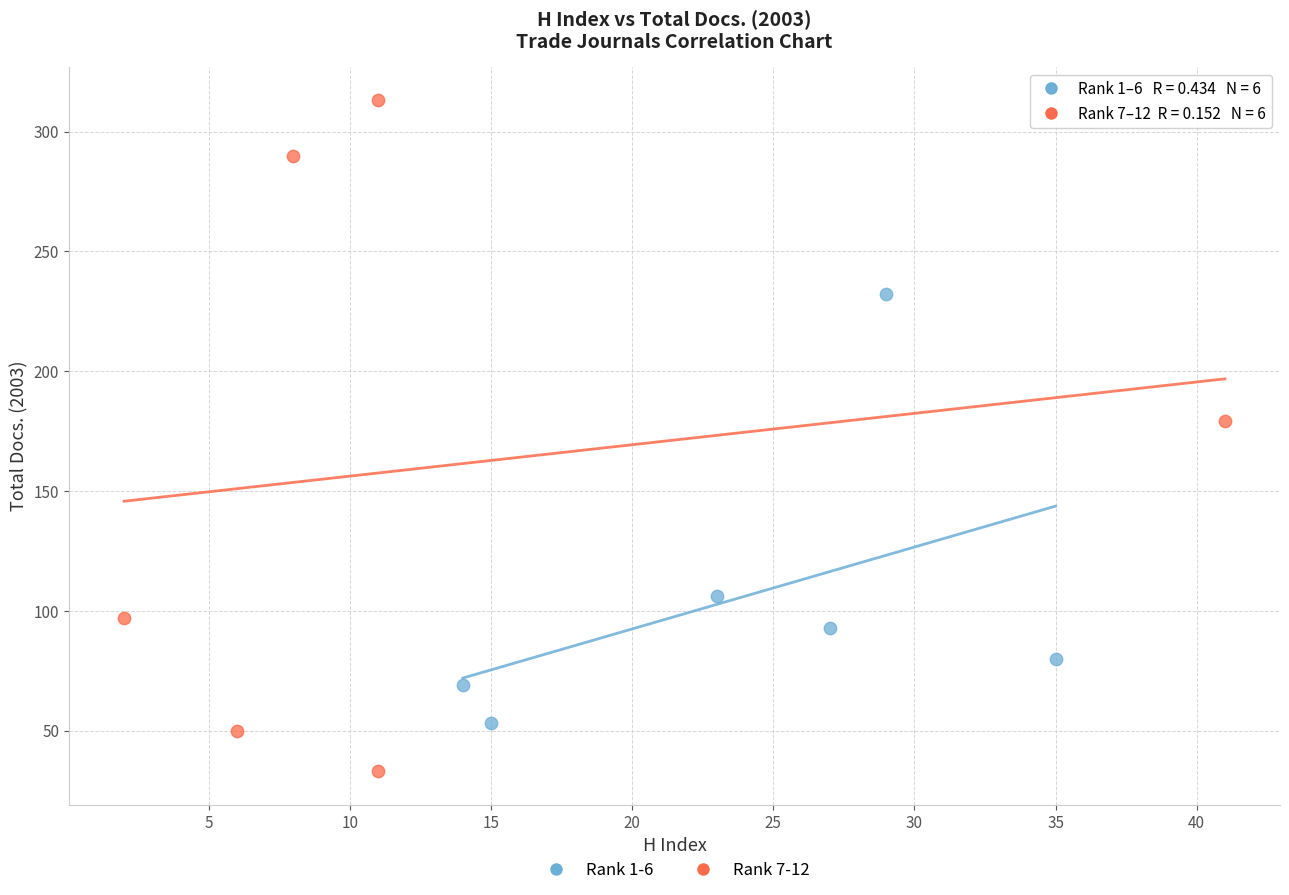

Which series contains the highest Y value?

Rank 7-12